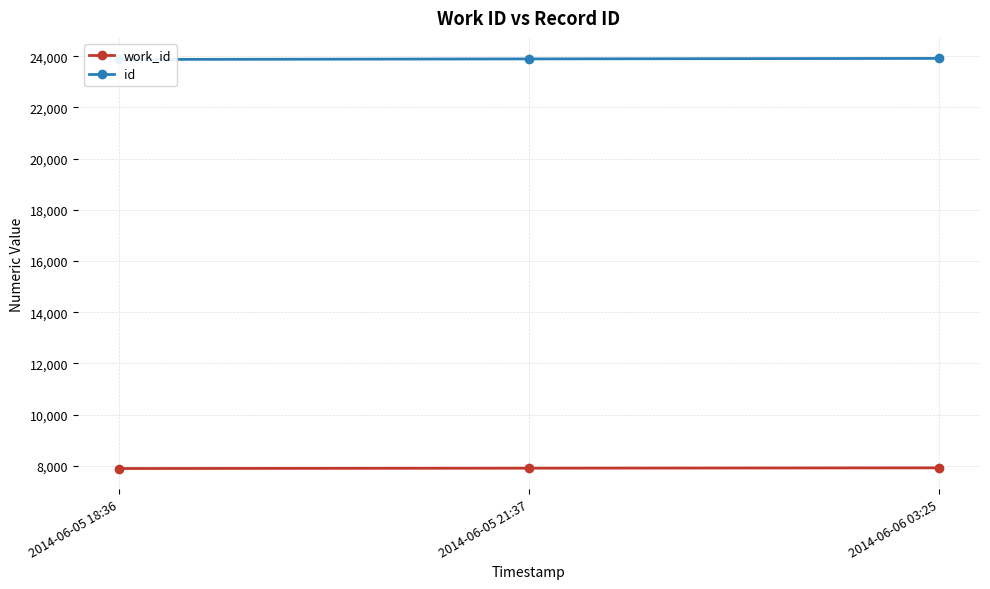

Reading left to right, transcribe all the data shown in this chart.

work_id: 2014-06-05 18:36=7896	2014-06-05 21:37=7909	2014-06-06 03:25=7922
id: 2014-06-05 18:36=23874	2014-06-05 21:37=23896	2014-06-06 03:25=23916